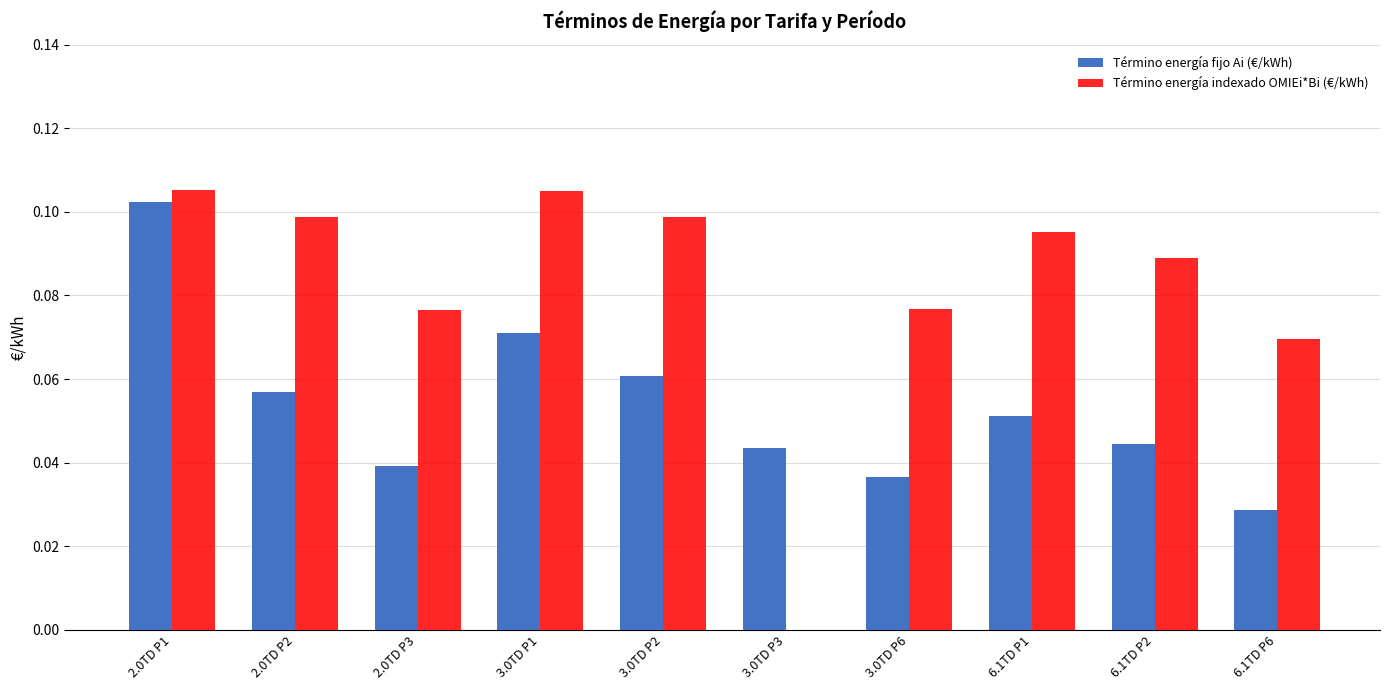

Which series changed the most between 3.0TD P2 and 6.1TD P2?

Término energía fijo Ai (€/kWh)